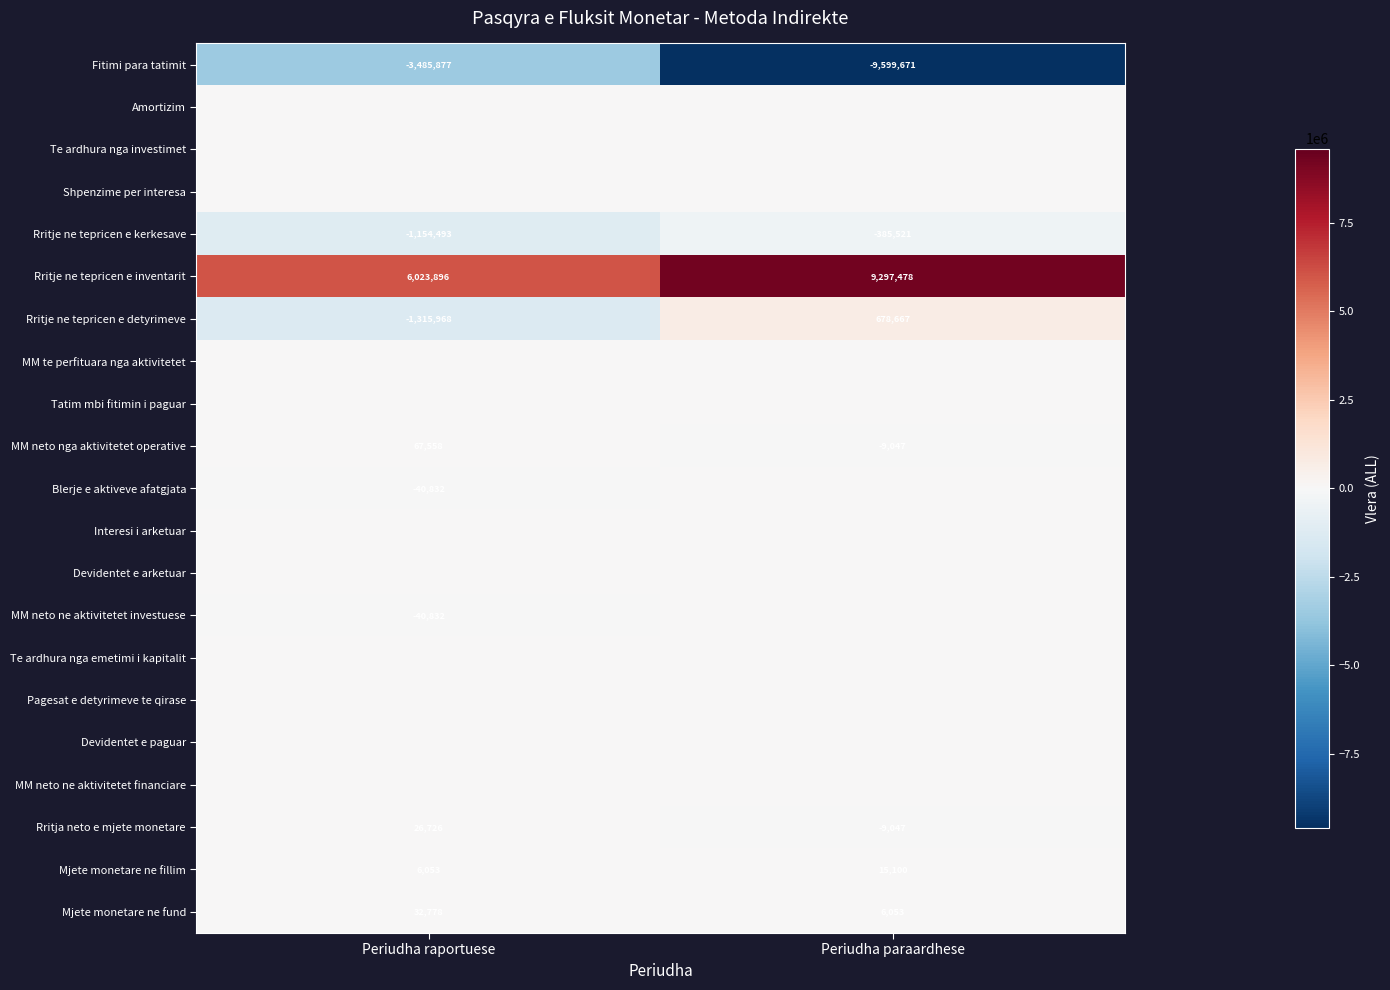

Which category has the highest value across all series?

Periudha paraardhese